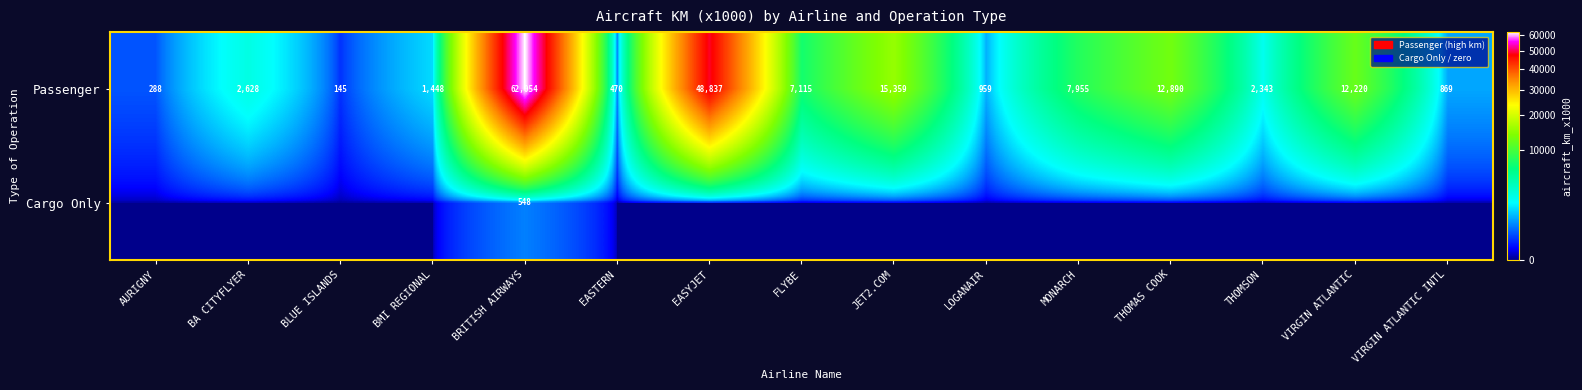

At which category does the chart reach its peak across all series?

BRITISH AIRWAYS